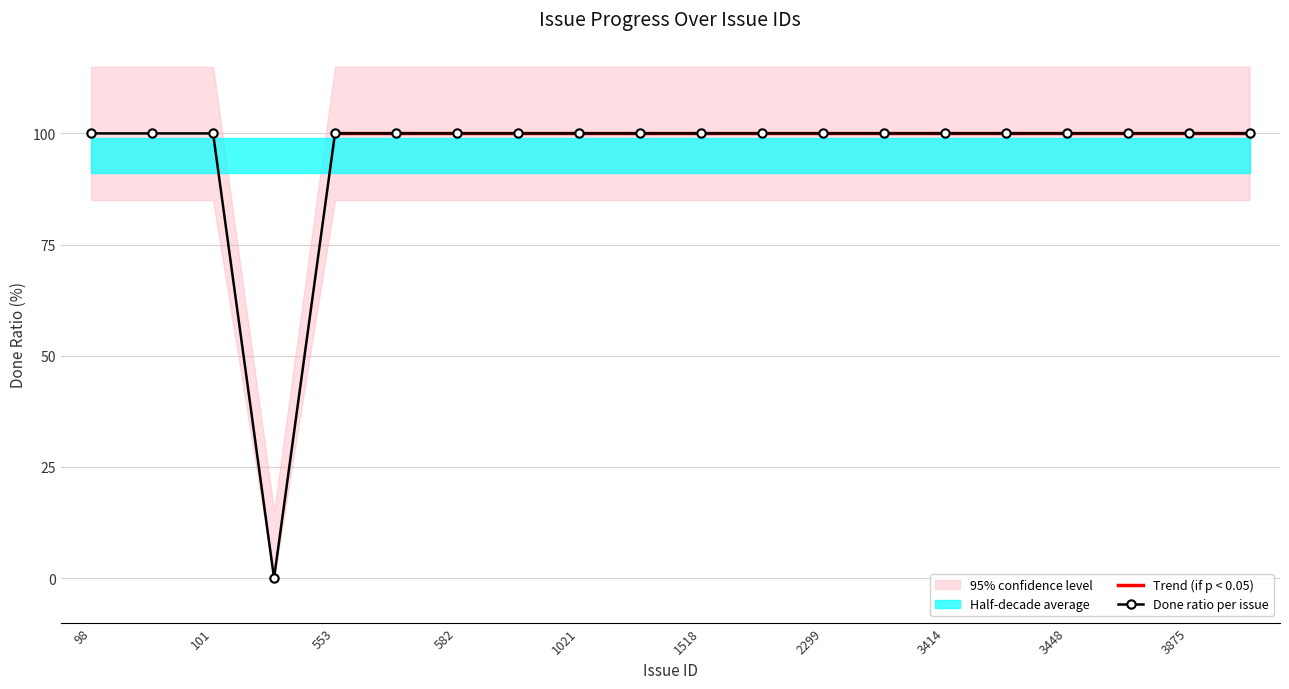

Read the value at 99, to the nearest 10.

100